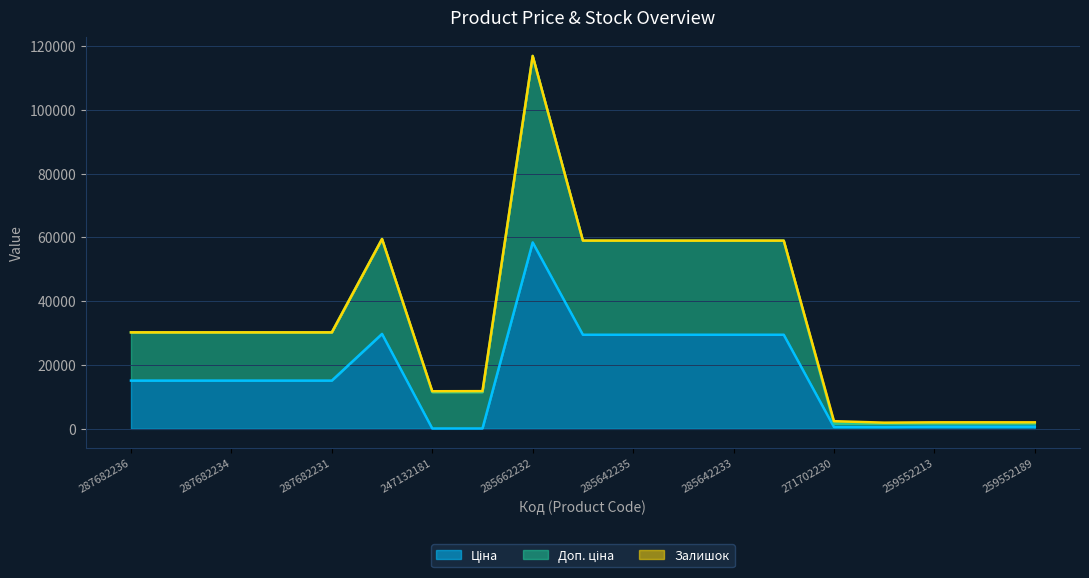

At which category is the sum across all series the highest?

285662232